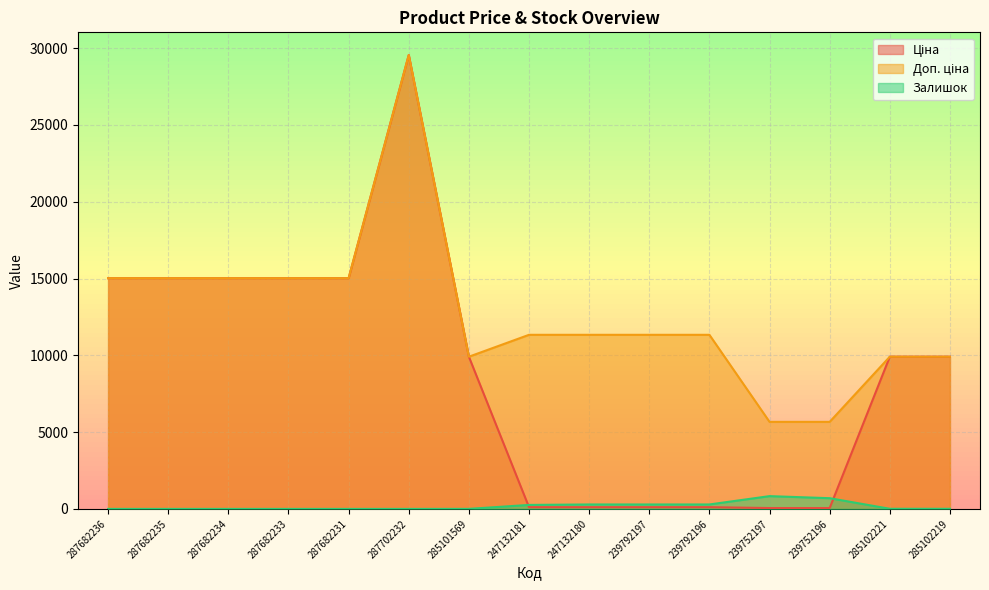

True or false: Залишок and Доп. ціна cross at least once.

False